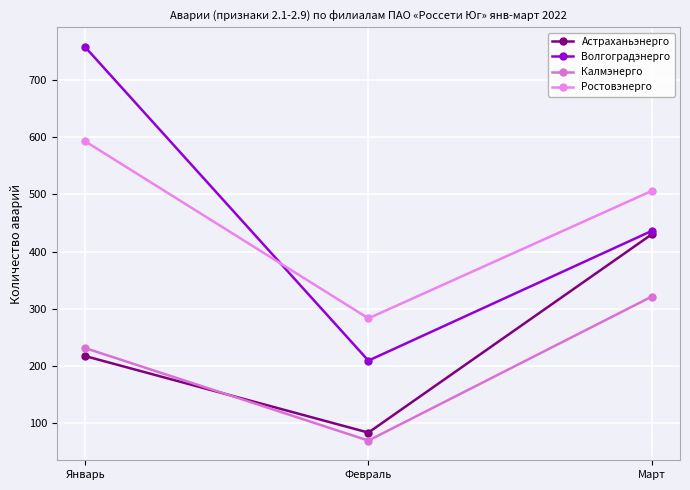

True or false: Ростовэнерго has a value of 106 at Февраль.

False